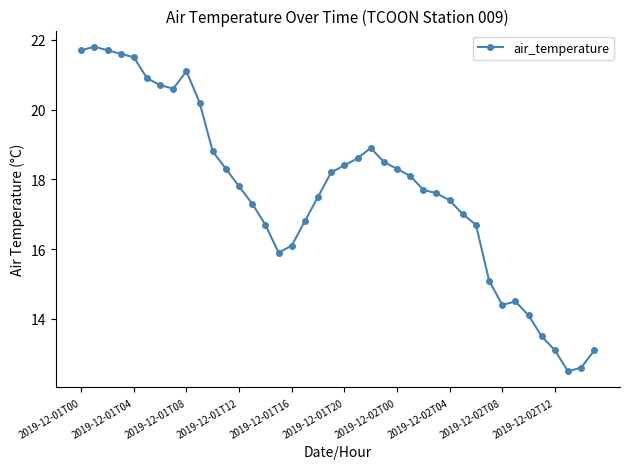

What is the greatest value displayed?

21.8